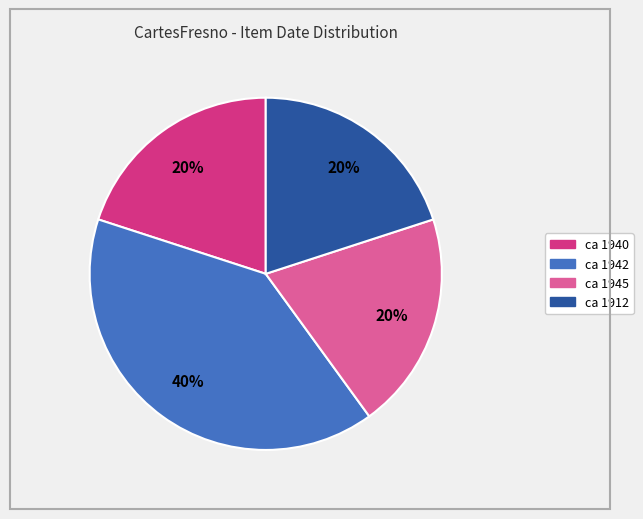

Count the number of slices in the pie.

4